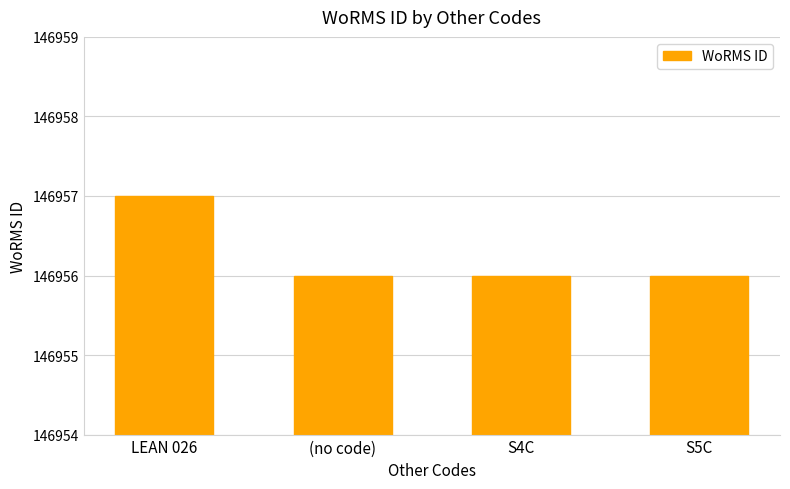

What is the sum of the values at S5C and (no code)?

293912